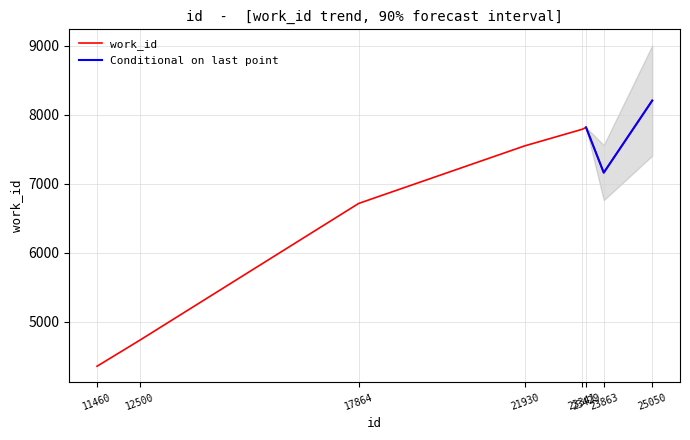

What is the greatest value displayed?

8209